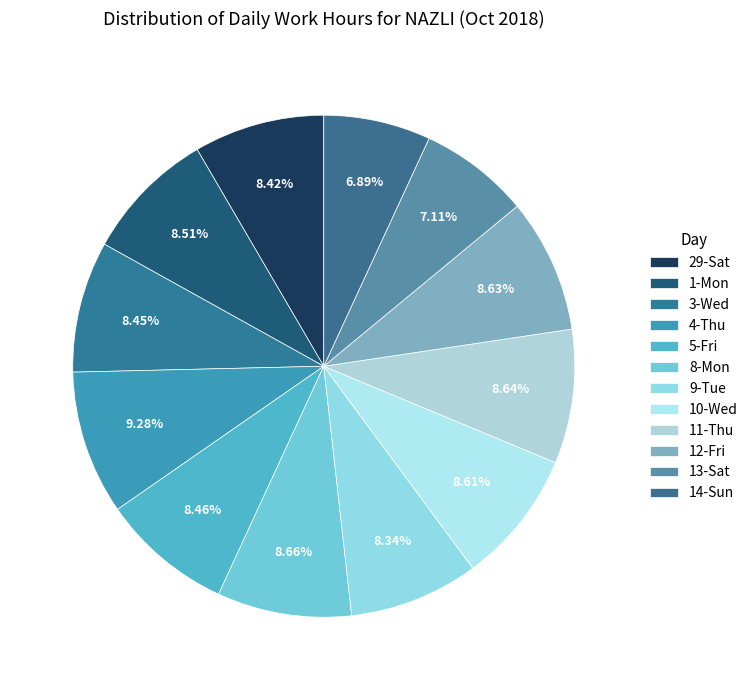

Which category has the biggest portion of the pie?

4-Thu